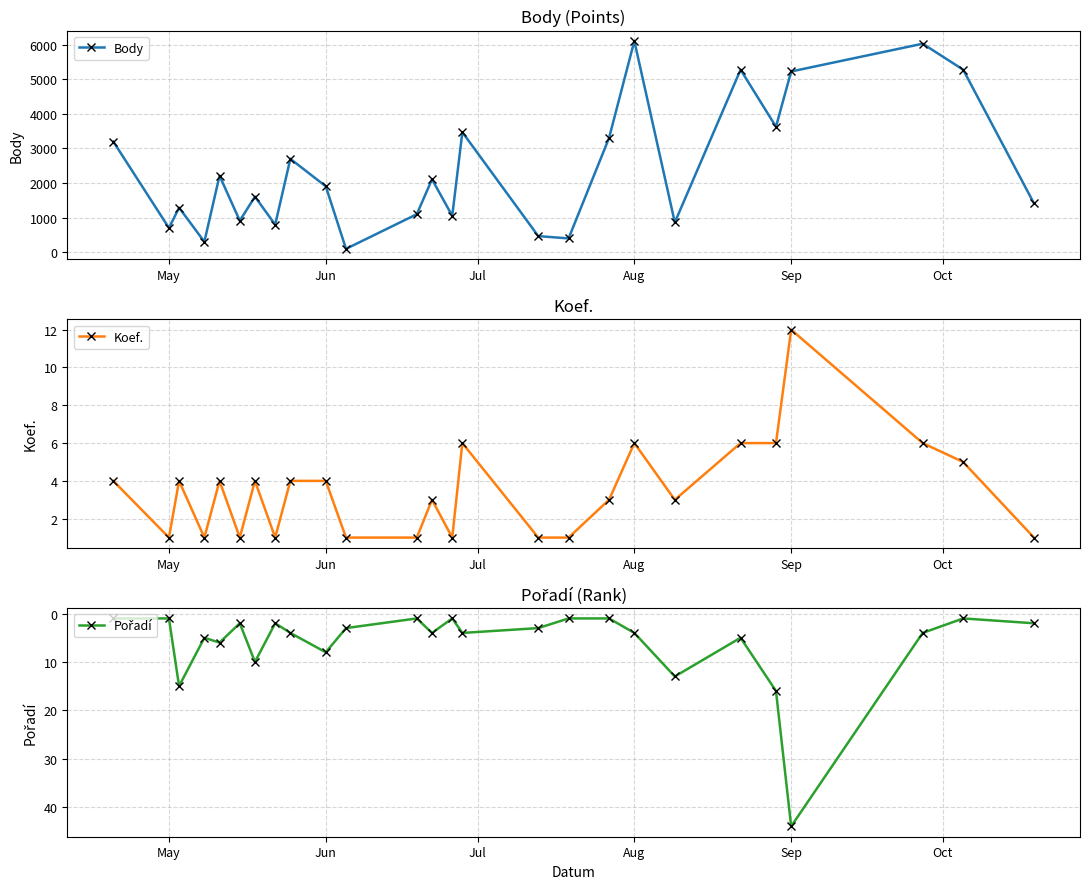

In Body, how many points are lower than both neighbors (excluding endpoints)?

9